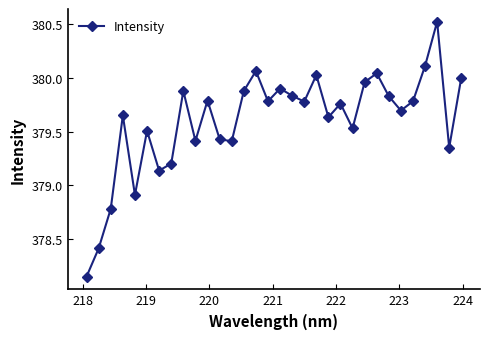

What is the maximum value shown in the chart?

380.5